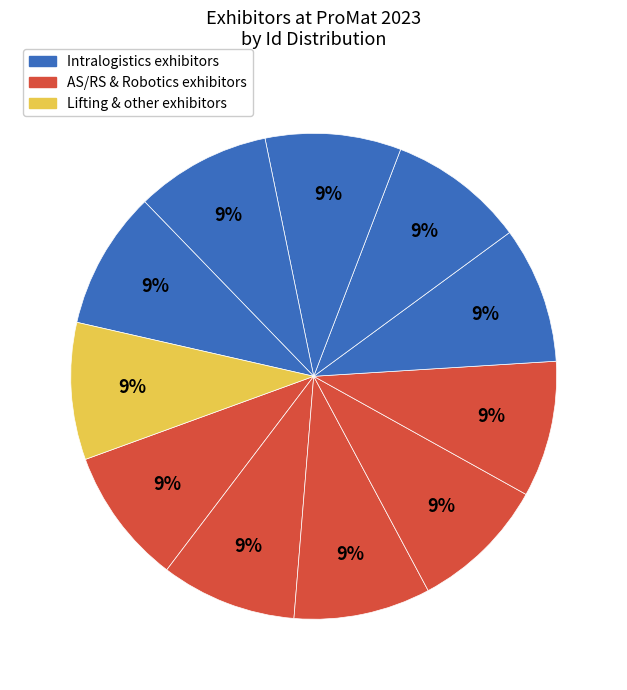

Count the number of slices in the pie.

11